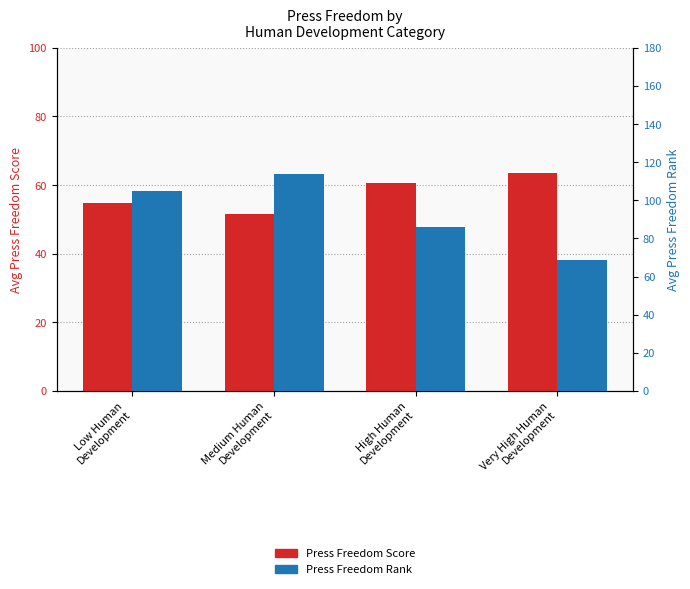

What is the total value across all series at Very High Human
Development?

132.2